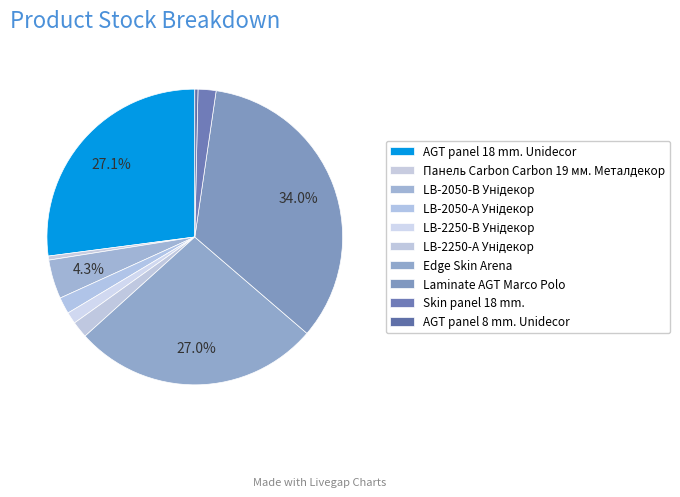

How many slices are in this pie chart?

10